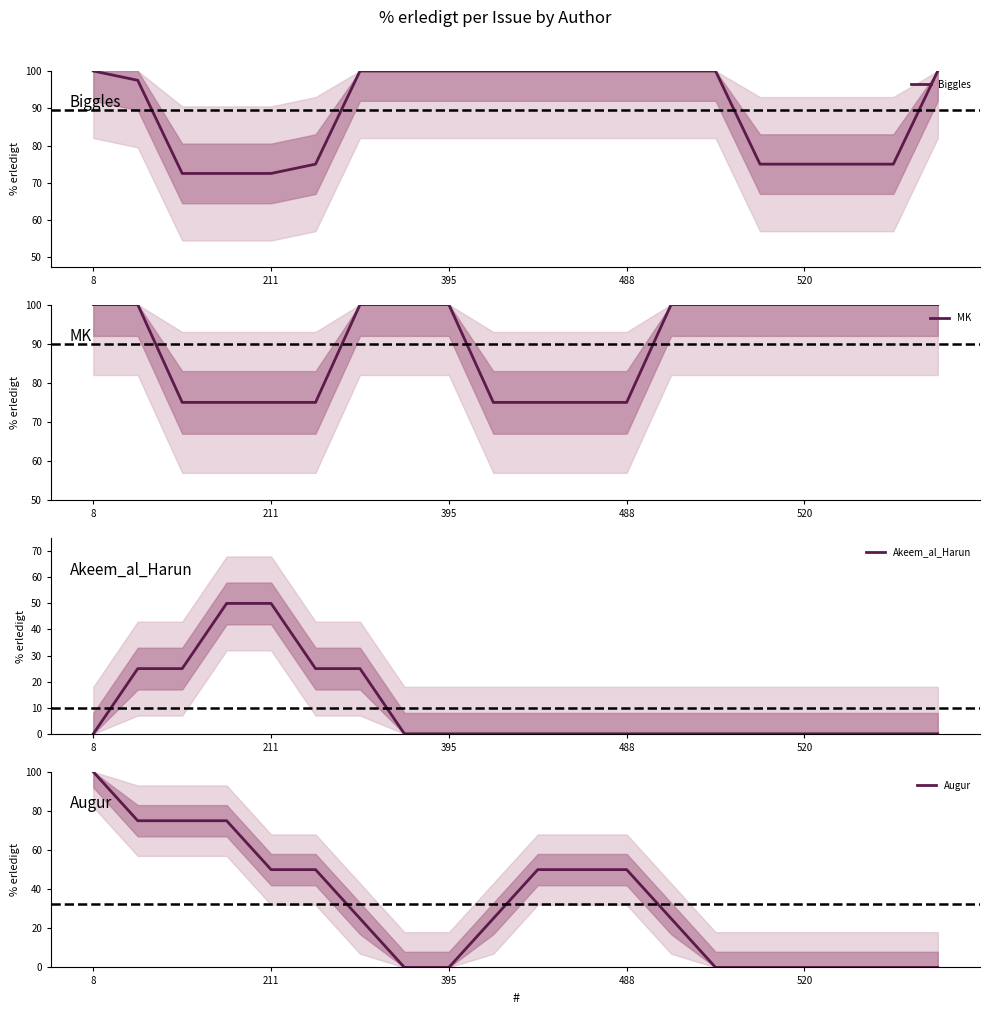

How many categories are shown in the chart?

20